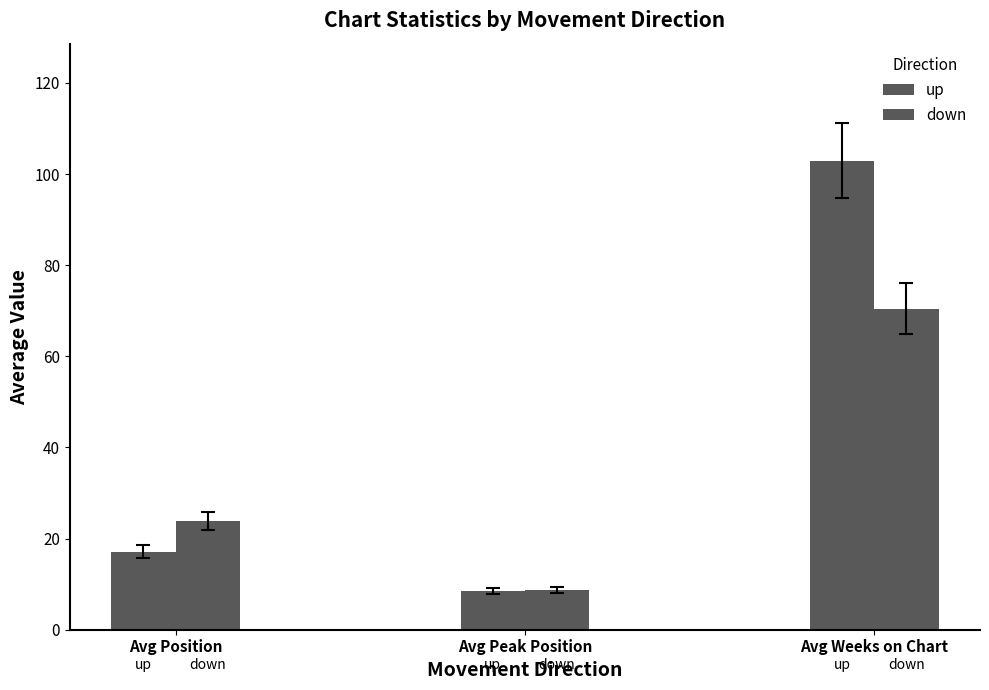

Which has a higher value, Avg Peak Position or Avg Position?

Avg Position